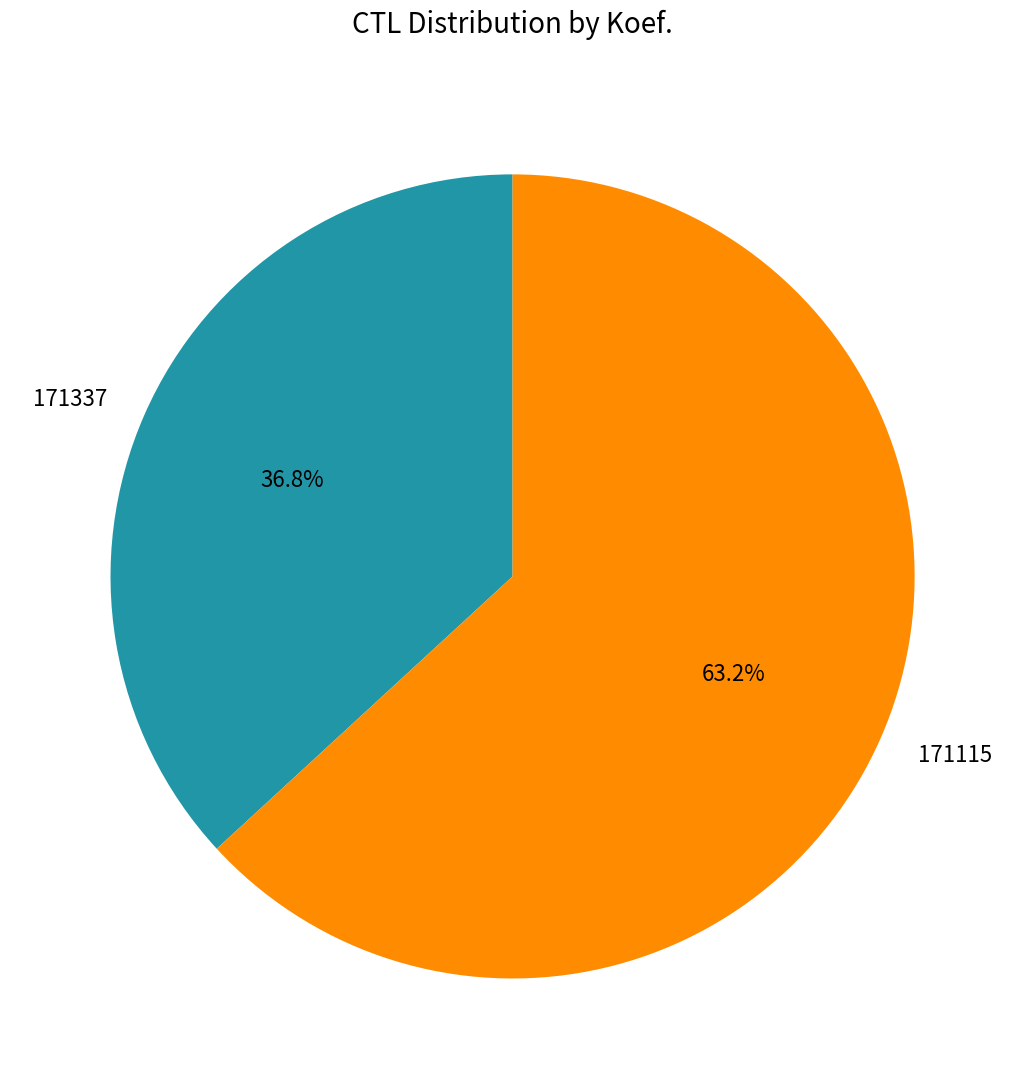

Does any single category account for the majority?

Yes